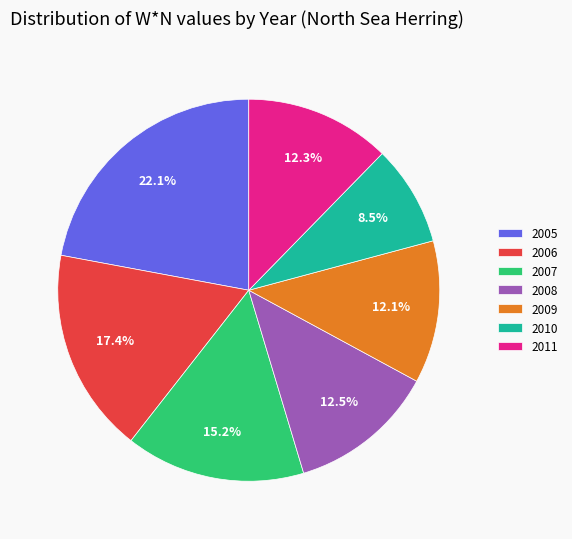

Do 2006 and 2010 together represent more than half of the pie?

No